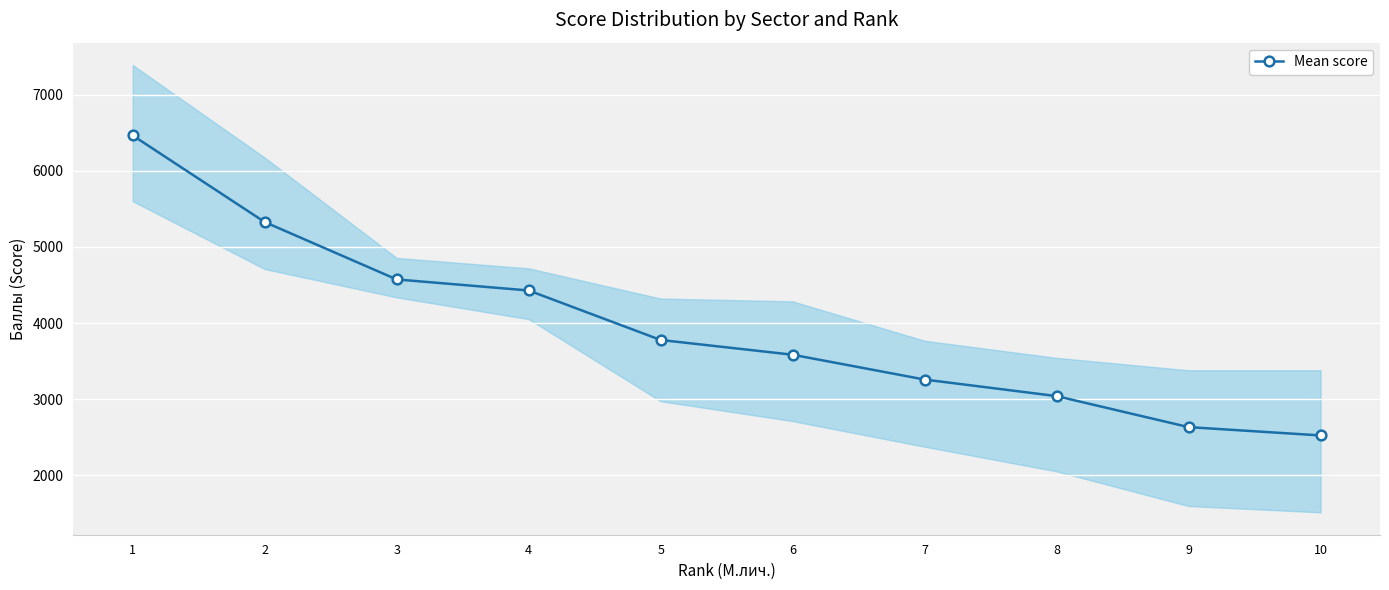

The value at 6 is 1127.3. True or false?

False